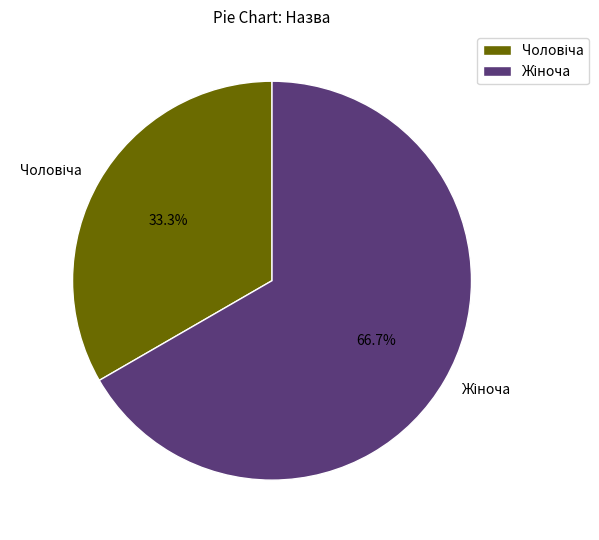

Does any single category account for the majority?

Yes